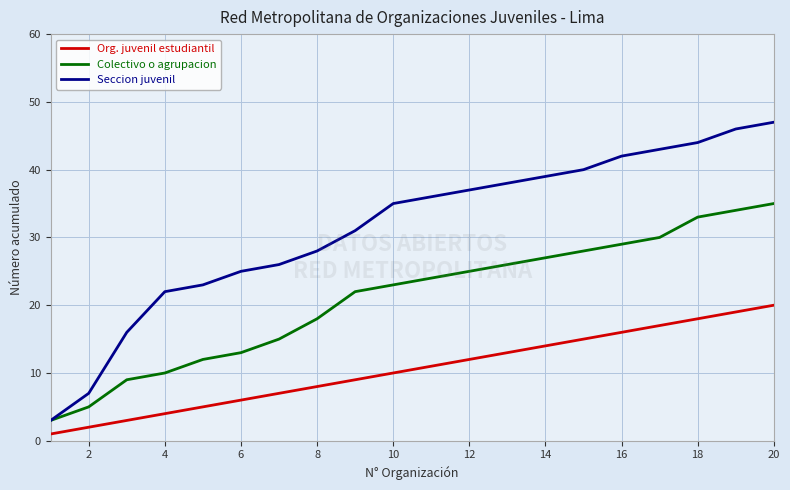

Rank the series by their average value, from highest to lowest.

Seccion juvenil, Colectivo o agrupacion, Org. juvenil estudiantil